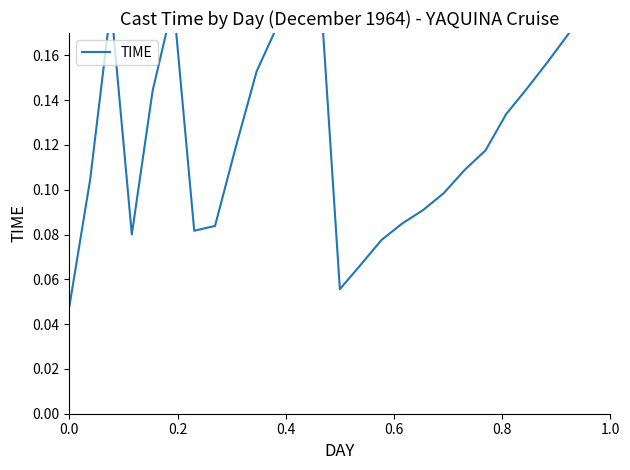

How many points are higher than both their immediate neighbors (excluding endpoints)?

3